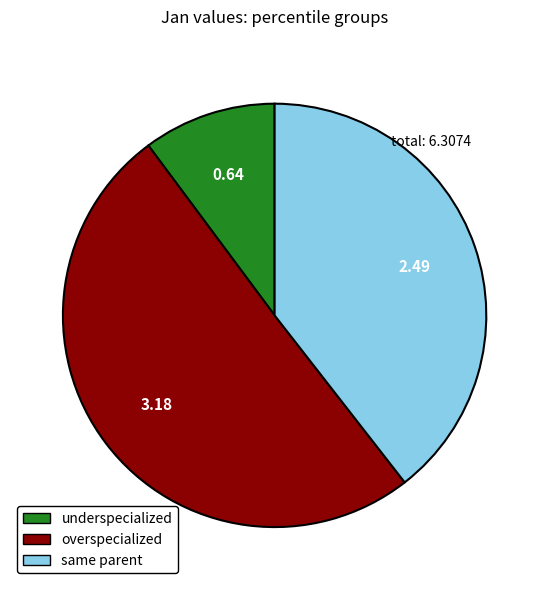

Does same parent represent more than half of the total?

No